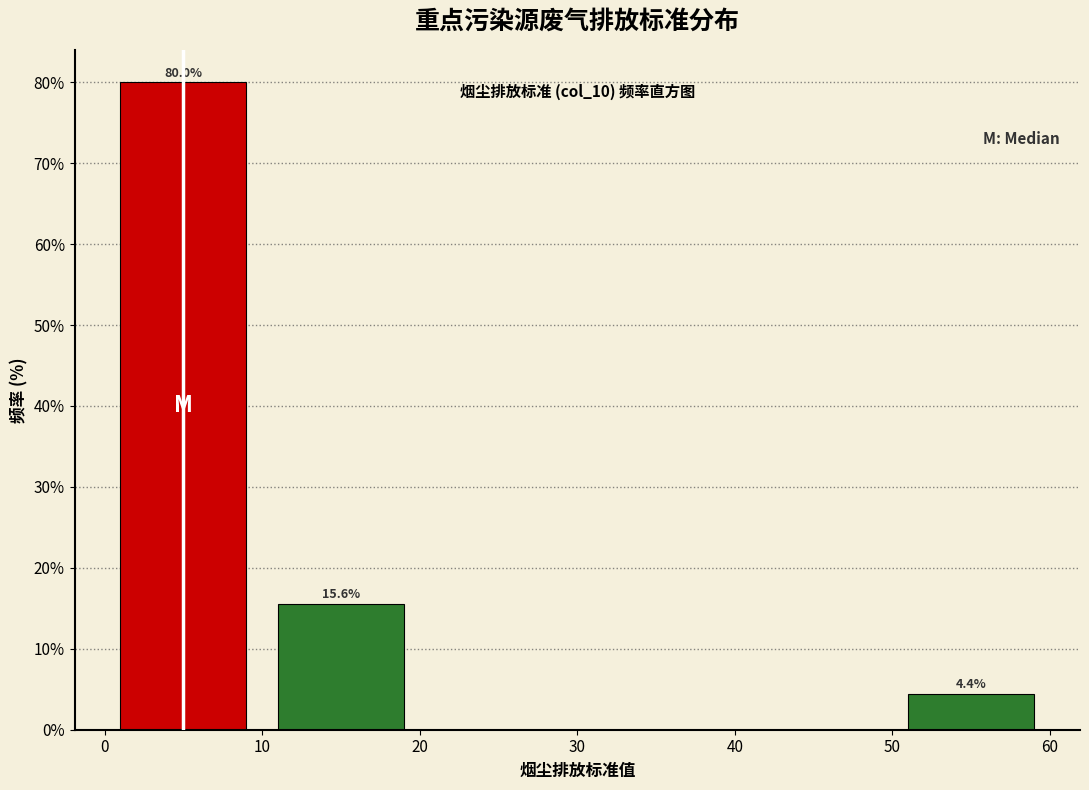

Which range on the x-axis has the tallest bar?

0 to 10